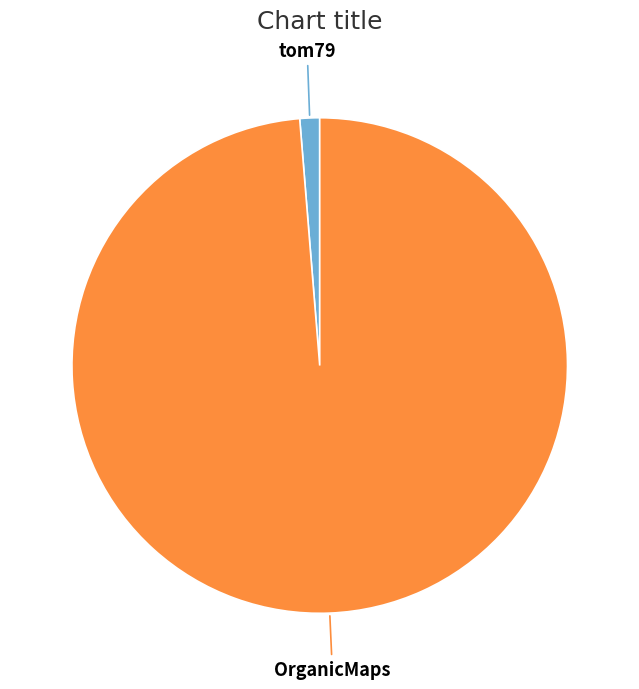

Is there a majority slice in this chart?

Yes